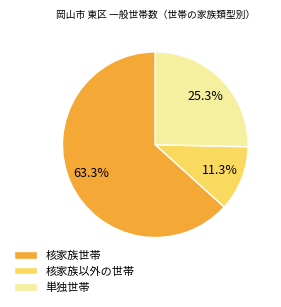

Does any single category account for the majority?

Yes